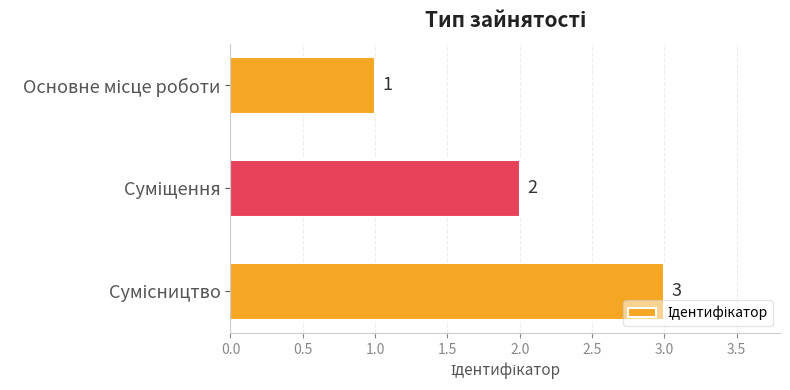

How many values are between 1 and 3?

3